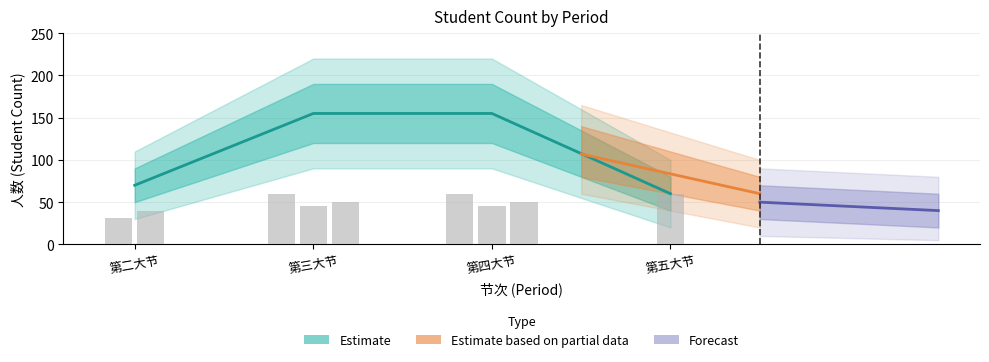

Count the number of values greater than 50.

3